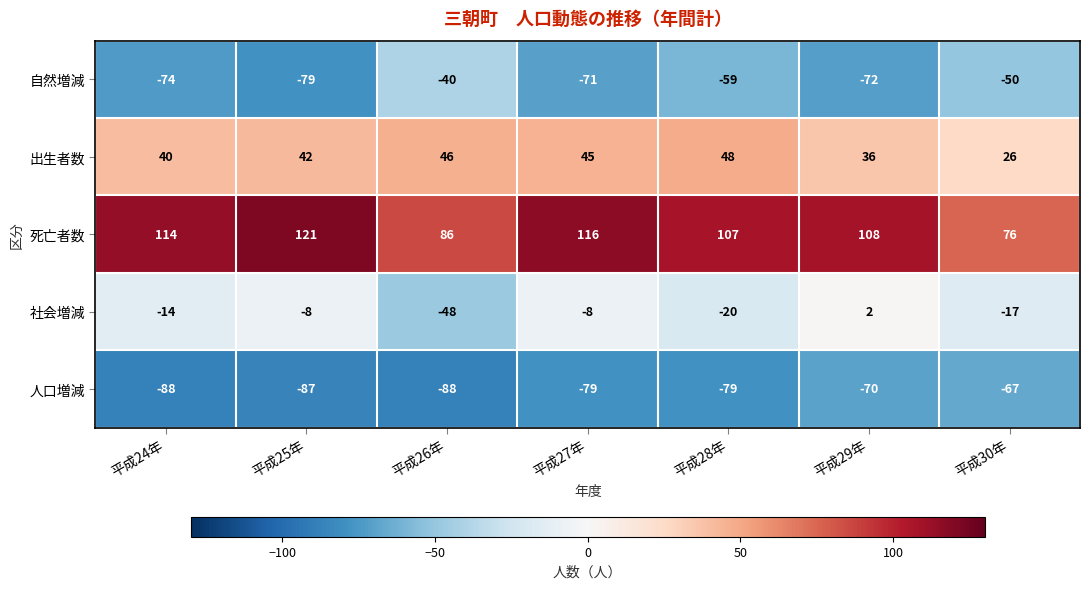

Which series has the largest total across all categories?

死亡者数